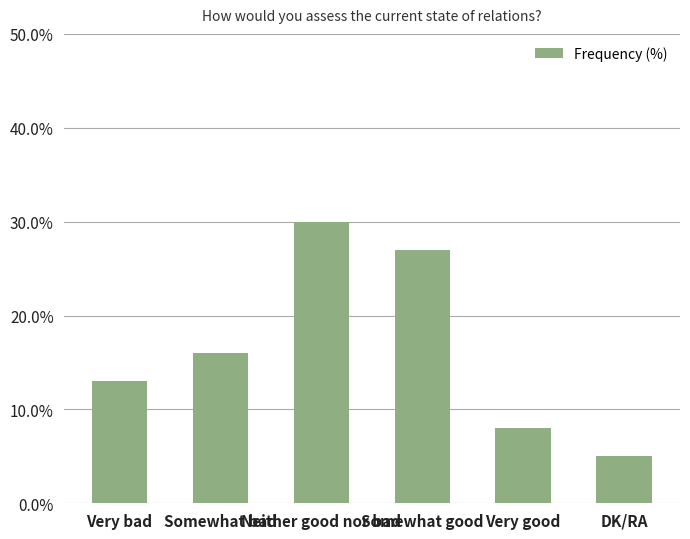

Which label corresponds to the largest value in the chart?

Neither good nor bad